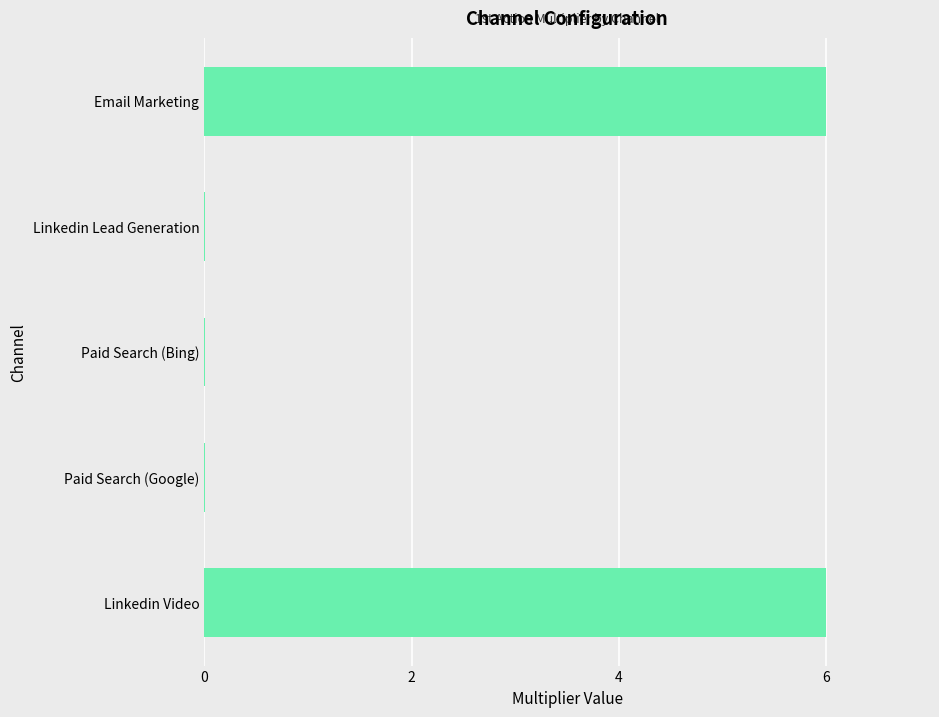

What is the greatest value displayed?

6.0